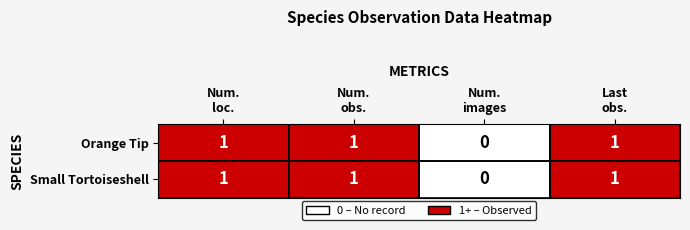

What is the sum of all Orange Tip values?

3